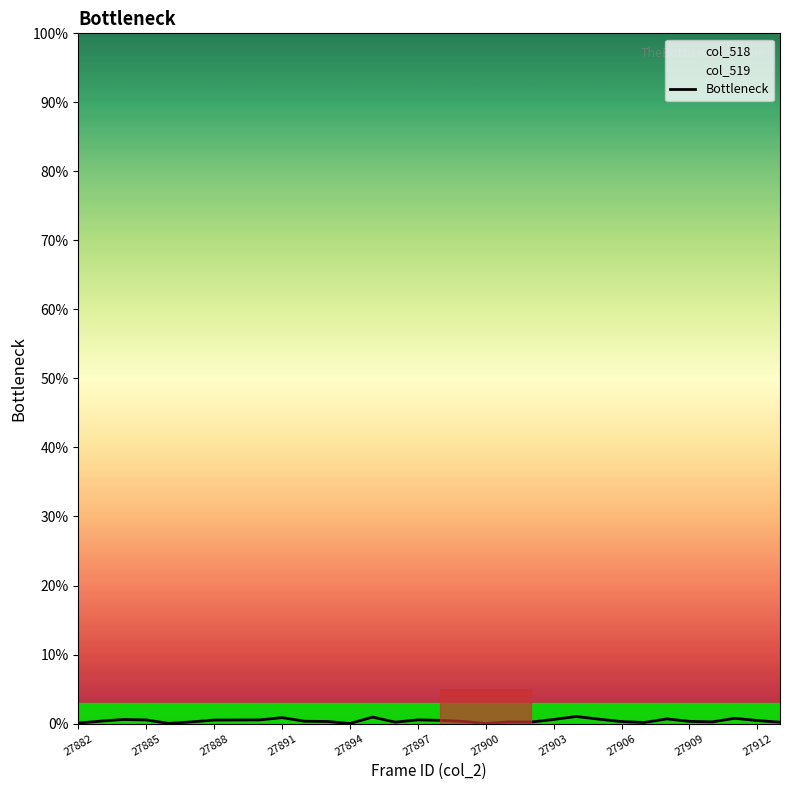

Is it true that Bottleneck equals 0.0 at 27900?

True